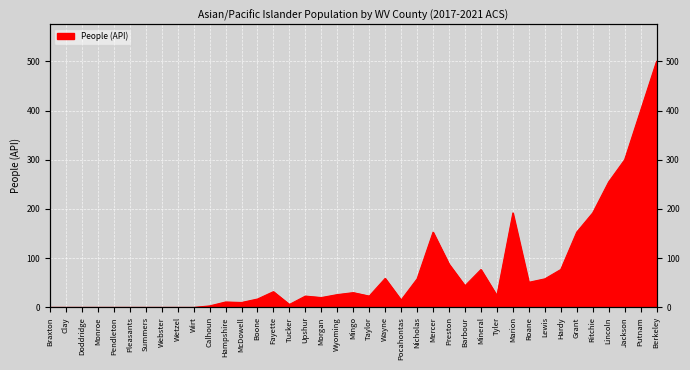

True or false: the data has more than 1 interior local peaks.

True